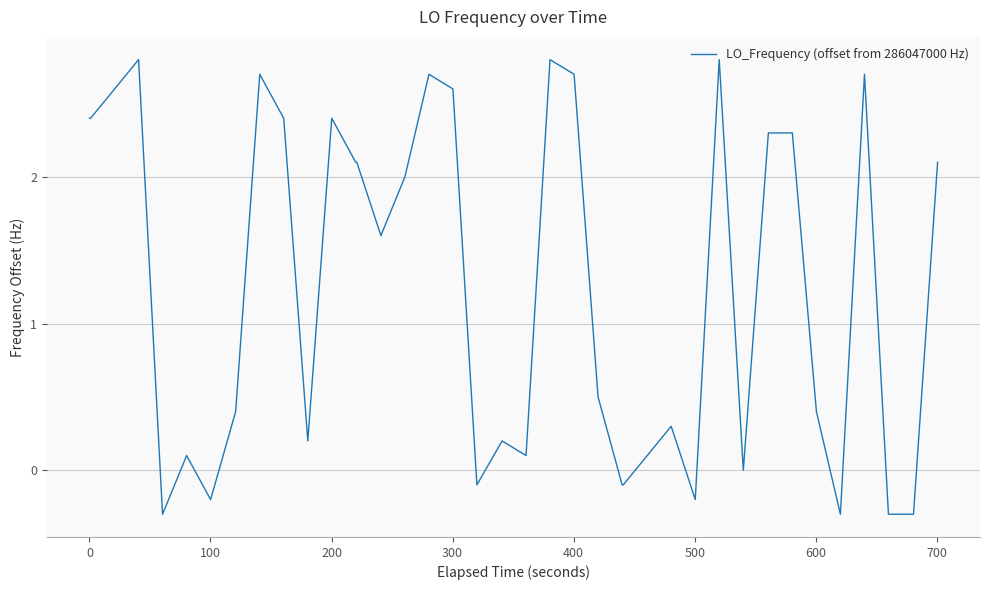

What is the minimum value shown in the chart?

-0.3